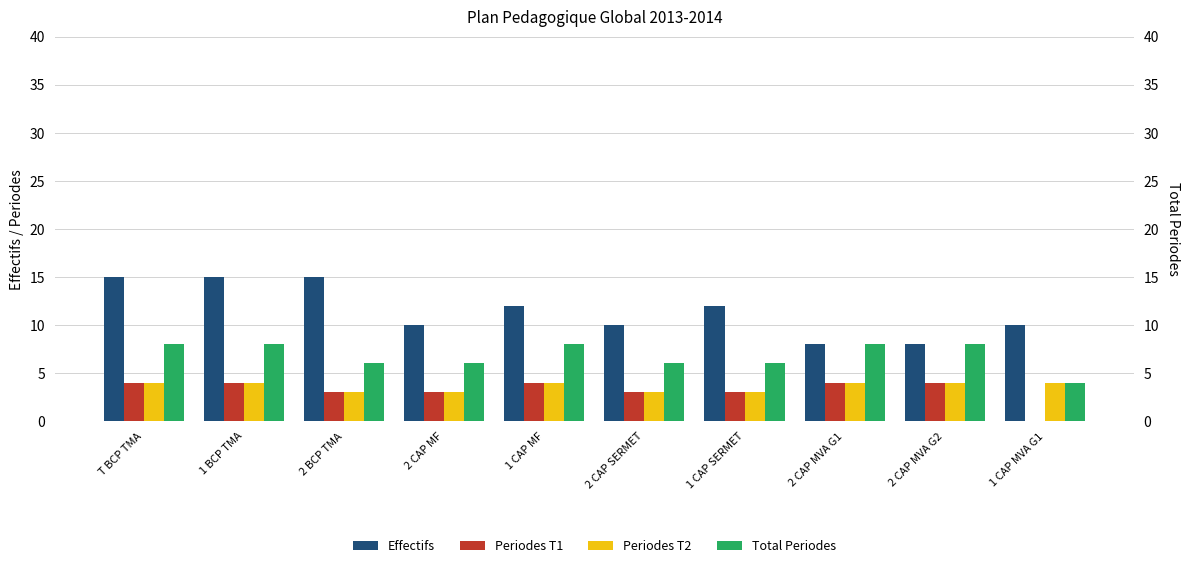

How many bars are there in total?

40